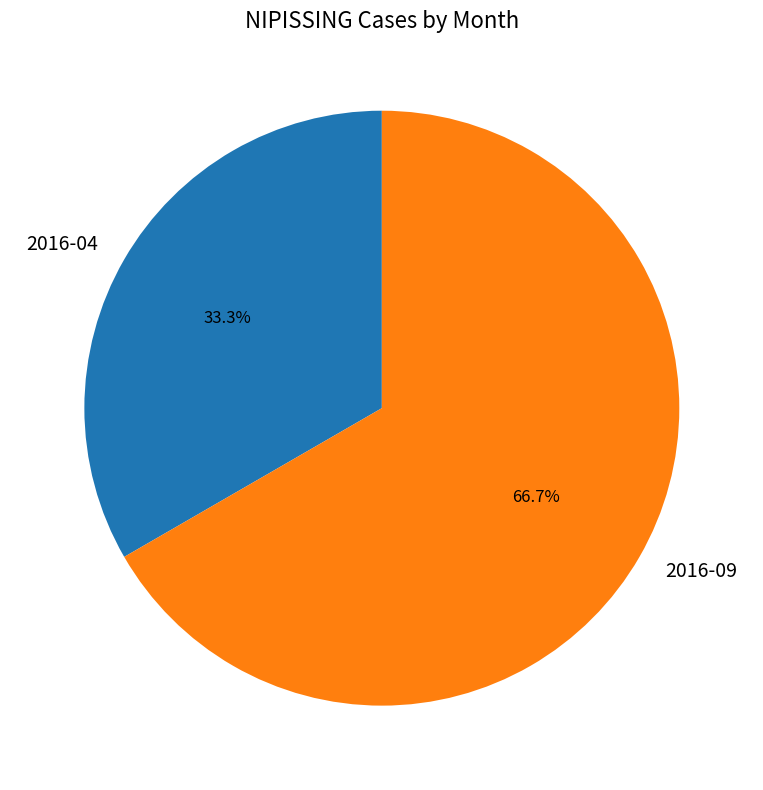

How many segments does this pie chart have?

2